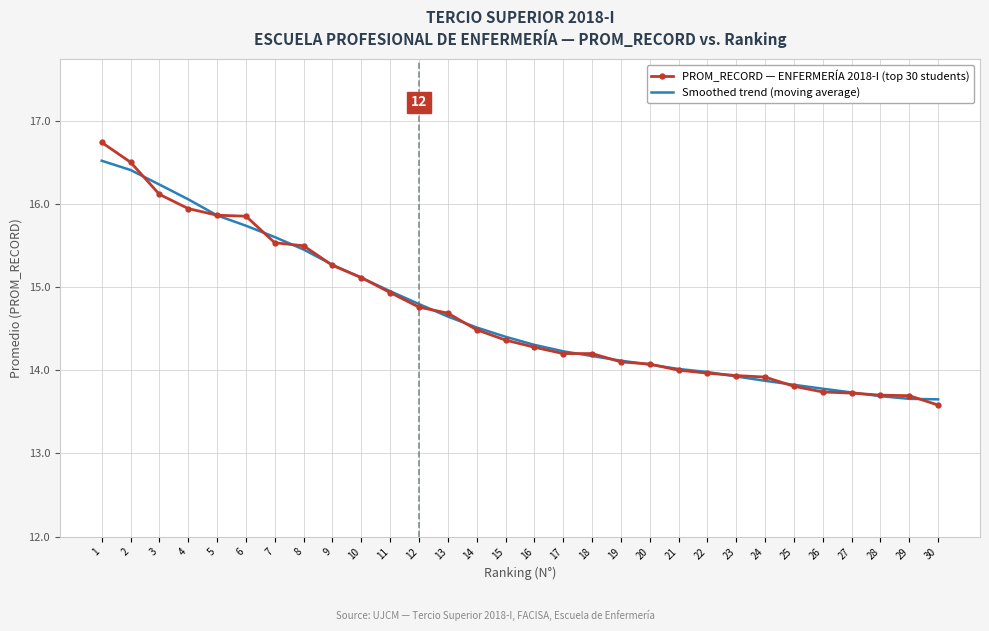

What is the lowest value of the Smoothed trend (moving average) series?

13.6